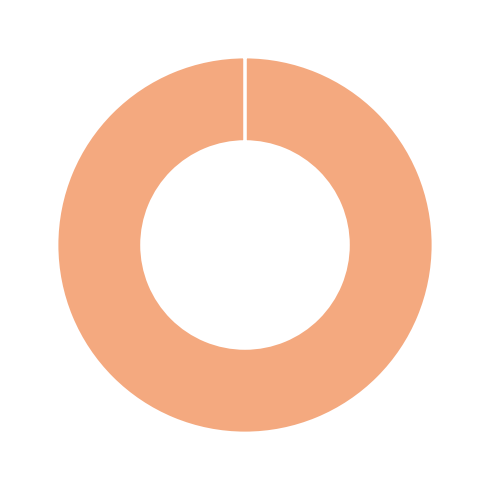

Is there any slice that represents more than half of the pie?

Yes